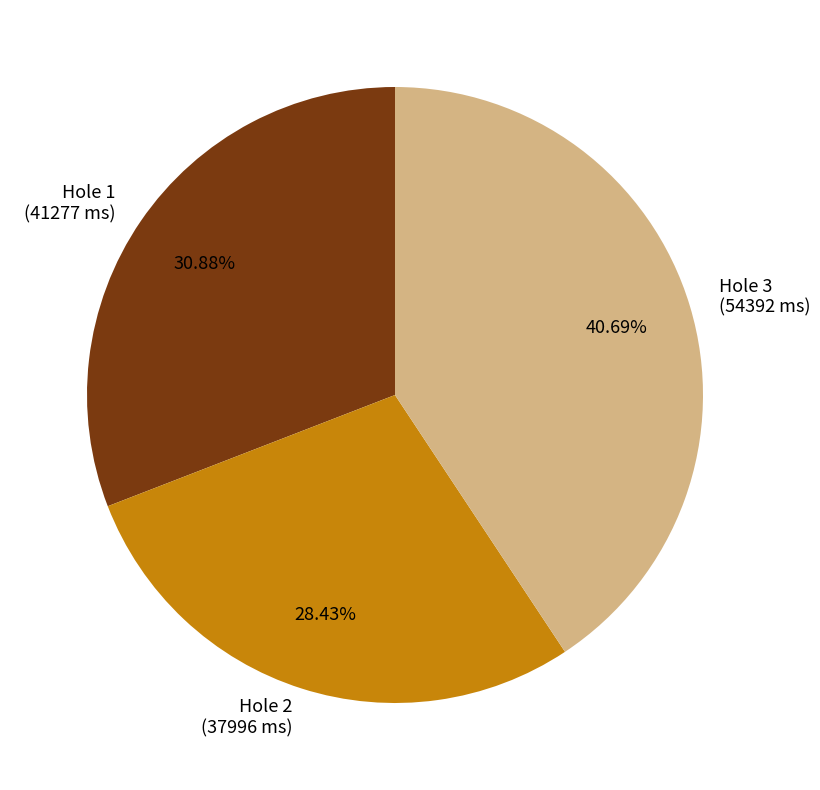

To the nearest percent, what is the combined percentage of Hole 2 and Hole 1?

59%